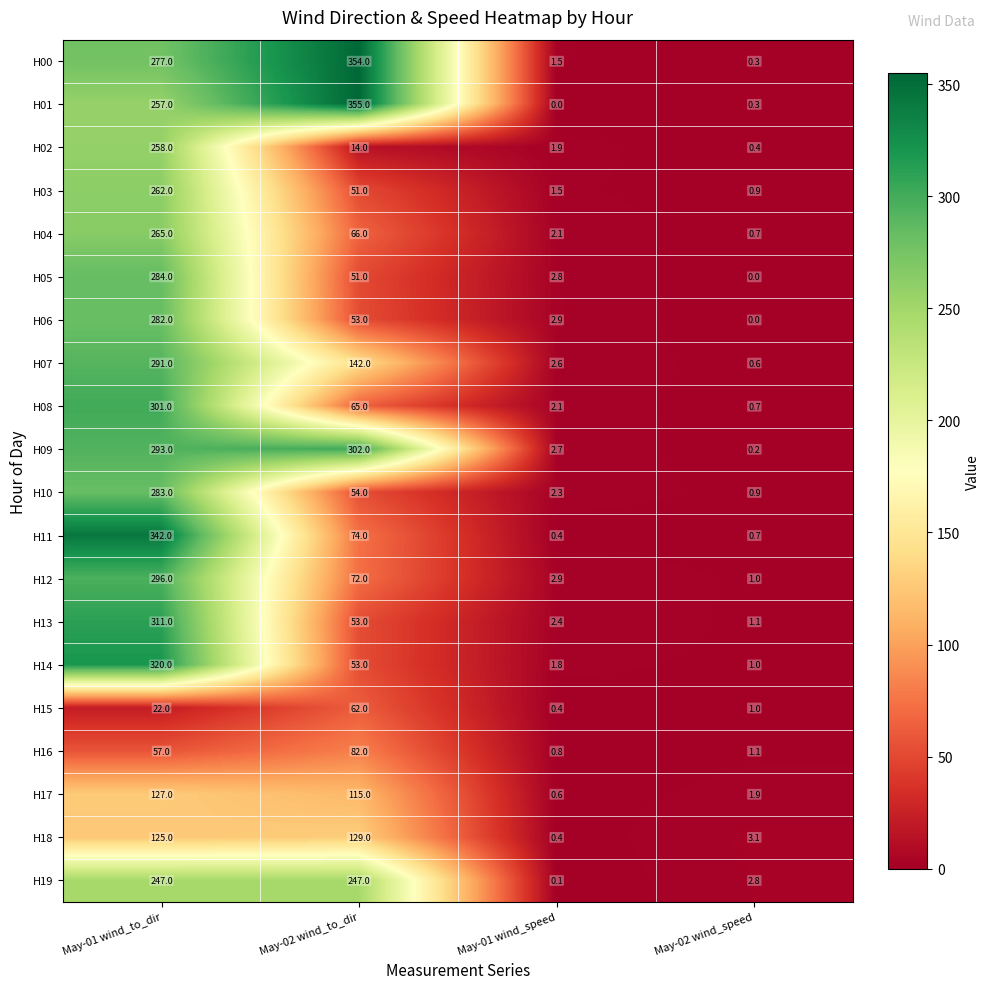

What is the difference between the highest and lowest values at May-02 wind_to_dir?

341.0